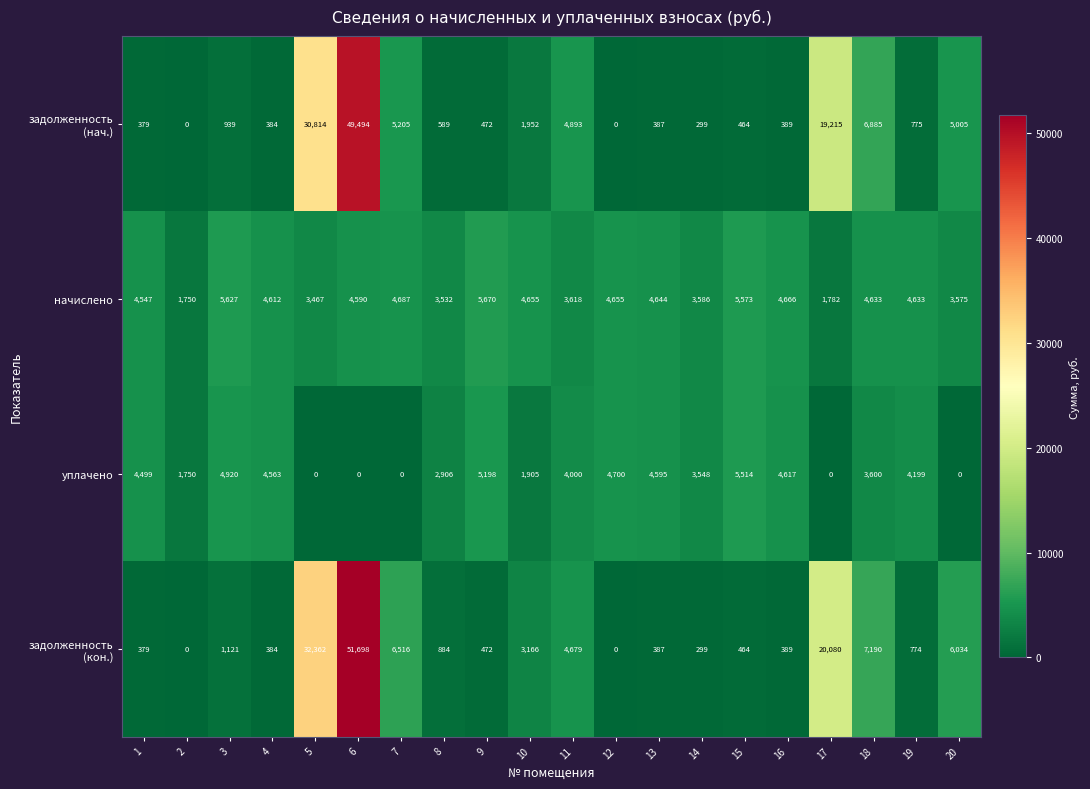

At which category is the sum across all series the highest?

6